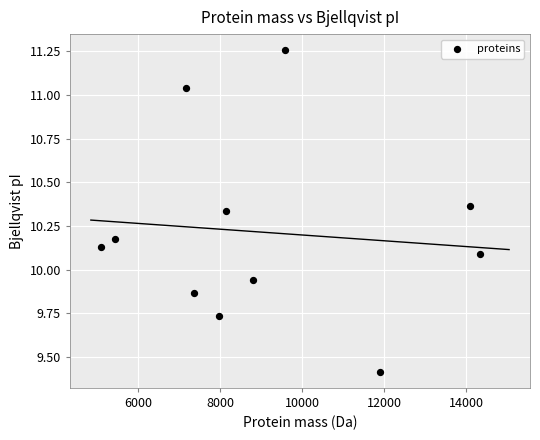

What is the average X value?

9085.7